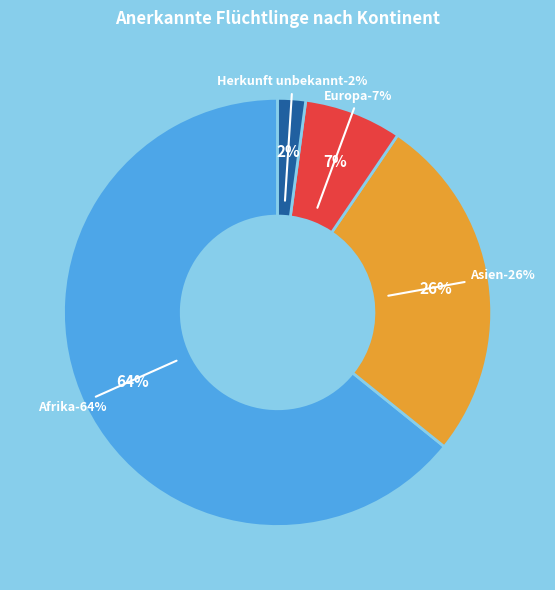

What percentage do Asien and Afrika together represent?

90.5%